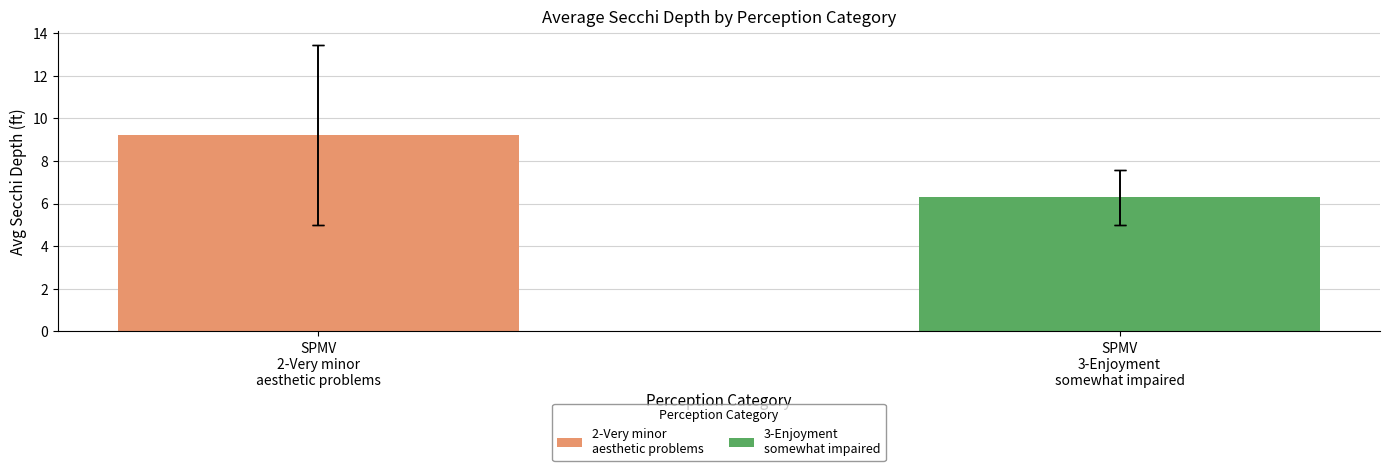

Which series has the largest range (max minus min)?

2-Very minor aesthetic problems